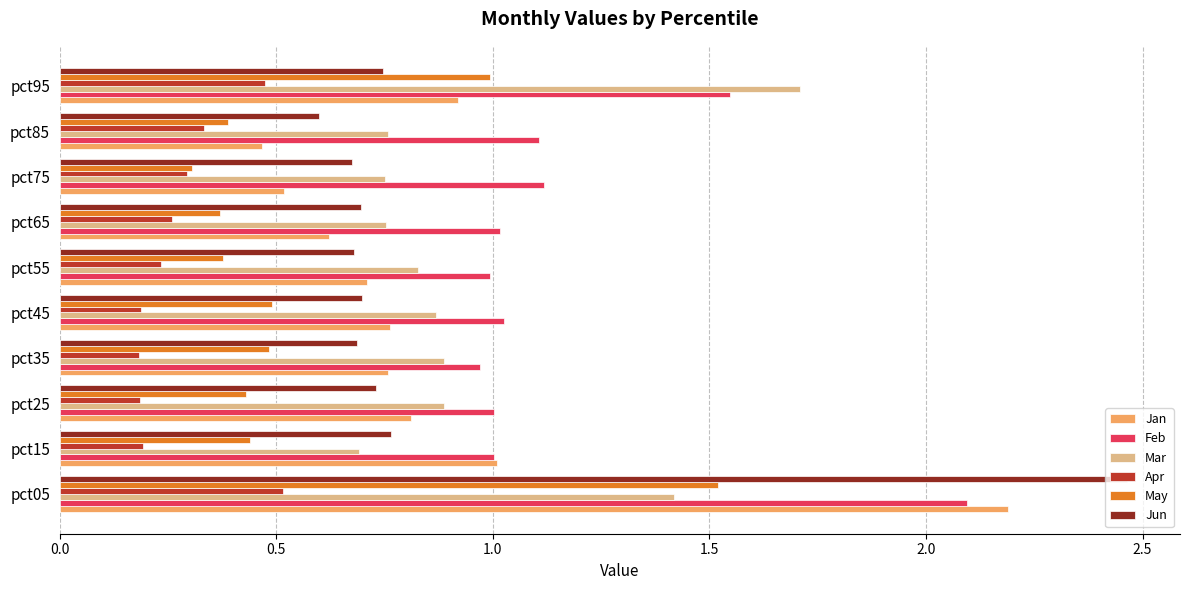

Which series has the largest range (max minus min)?

Jun